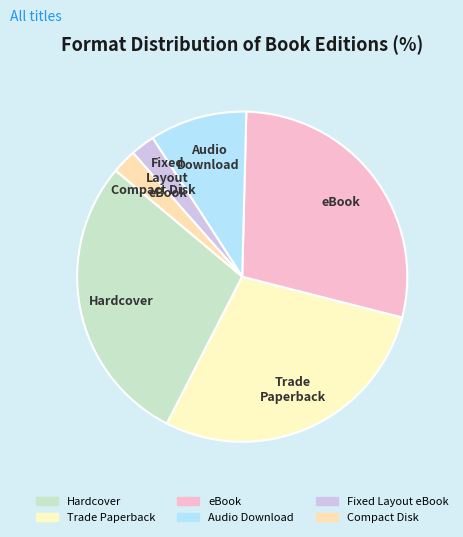

What is the ratio of the value at Hardcover to the value at eBook?

1.0